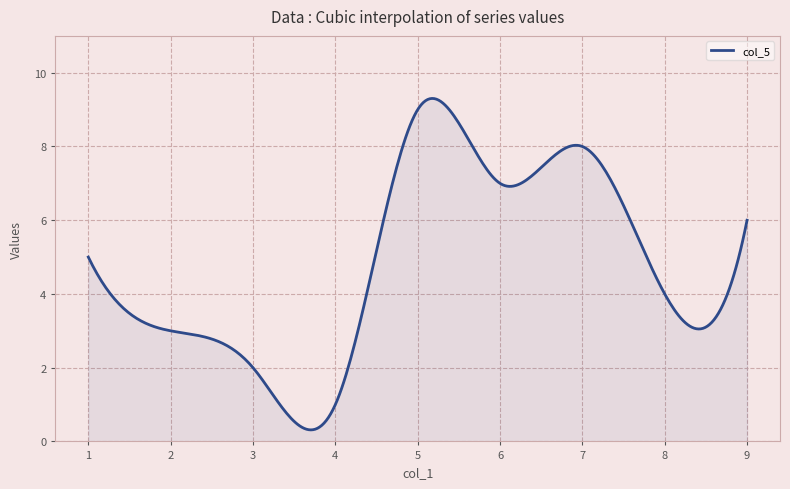

What is the difference between the maximum and minimum values?

9.0